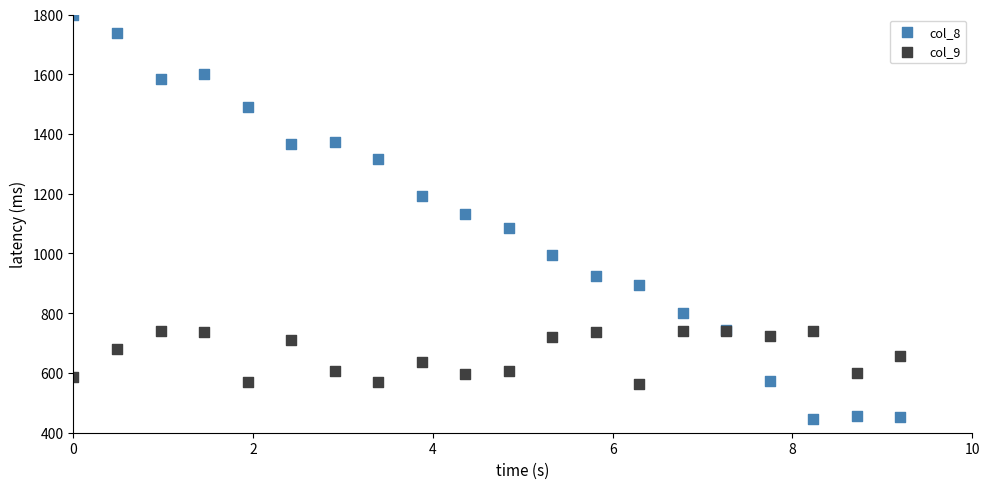

Which series has the largest Y range (max minus min)?

col_8